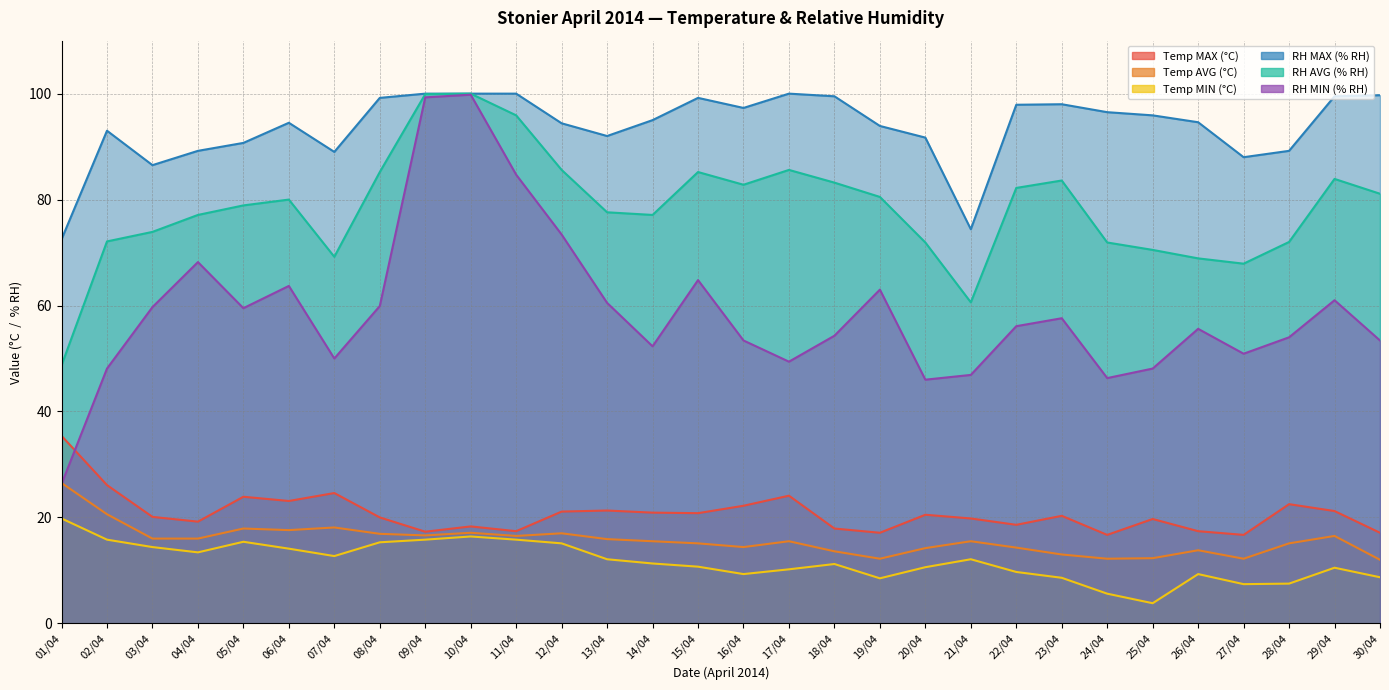

Rank the categories by RH MIN (% RH) value from lowest to highest.

01/04, 20/04, 24/04, 21/04, 02/04, 25/04, 17/04, 07/04, 27/04, 14/04, 16/04, 30/04, 28/04, 18/04, 26/04, 22/04, 23/04, 05/04, 03/04, 08/04, 13/04, 29/04, 19/04, 06/04, 15/04, 04/04, 12/04, 11/04, 09/04, 10/04